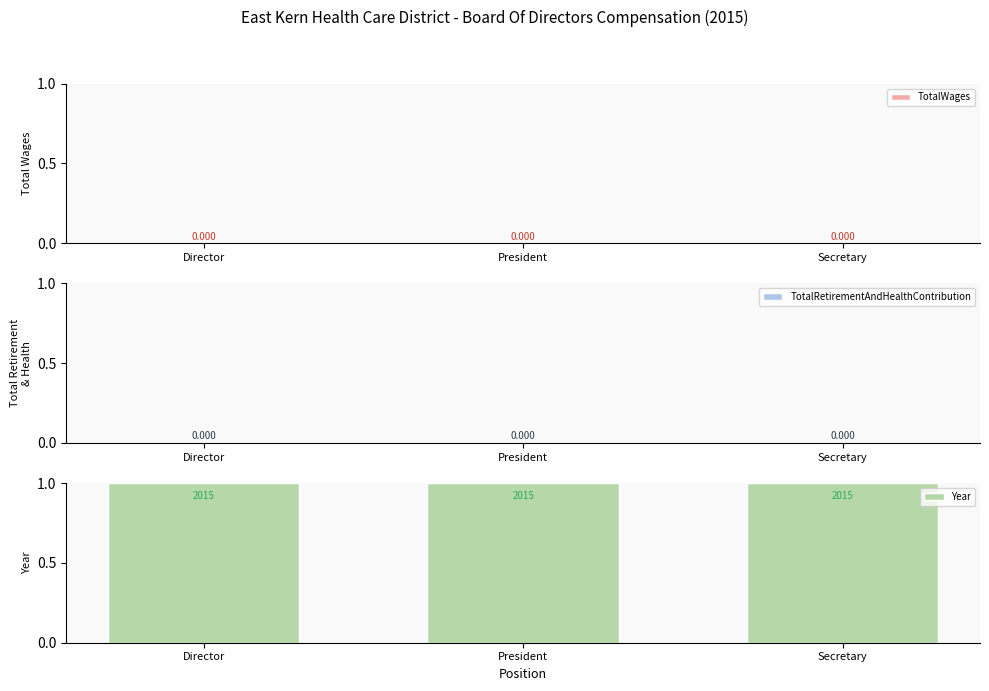

Reading left to right, transcribe all the data shown in this chart.

TotalWages: 0	0	0
TotalRetirementAndHealthContribution: 0	0	0
Year: 1	1	1